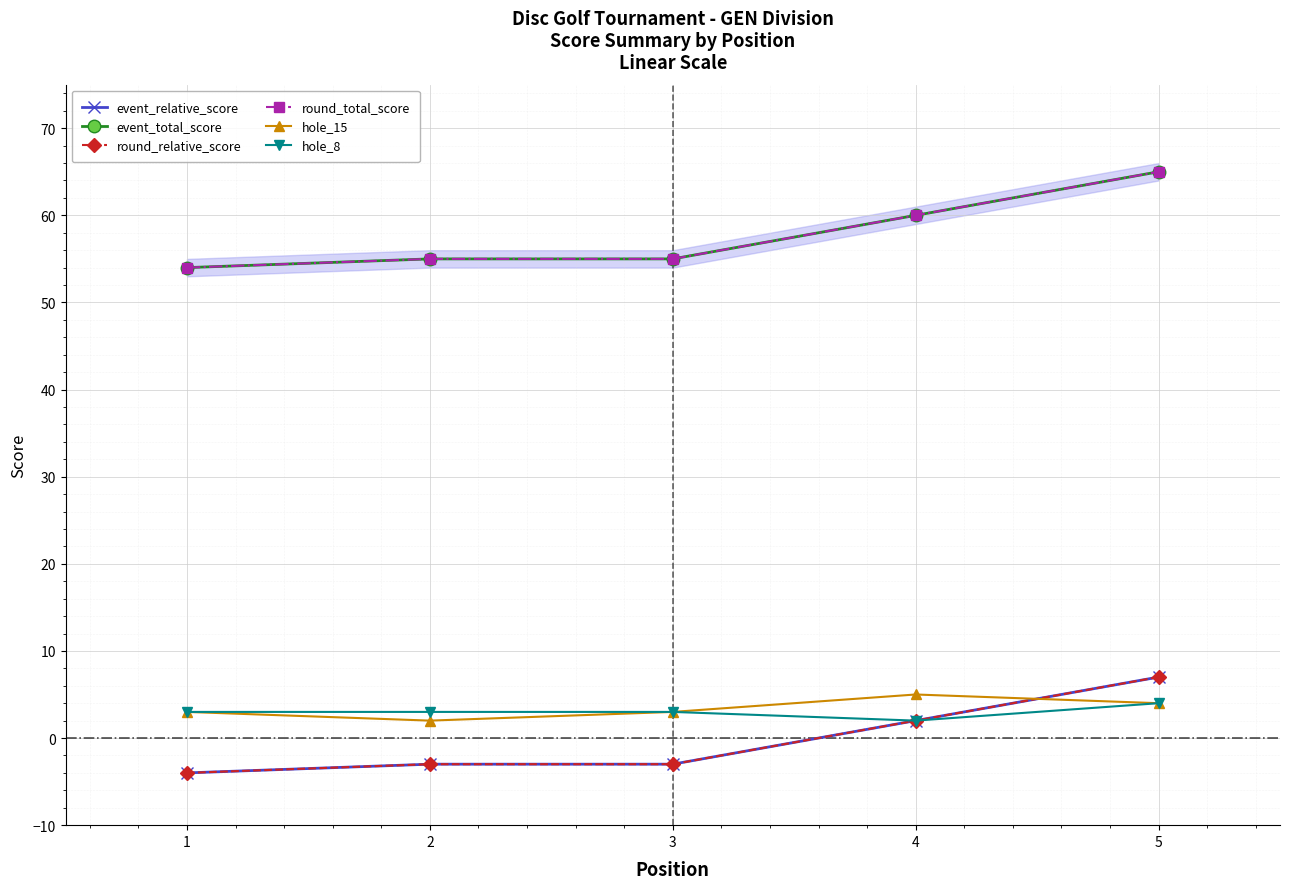

True or false: event_relative_score and hole_8 intersect in this chart.

False